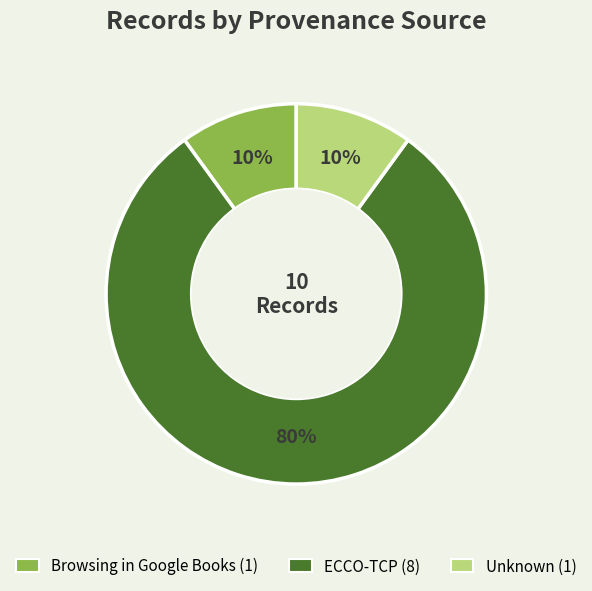

Is there any slice that represents more than half of the pie?

Yes